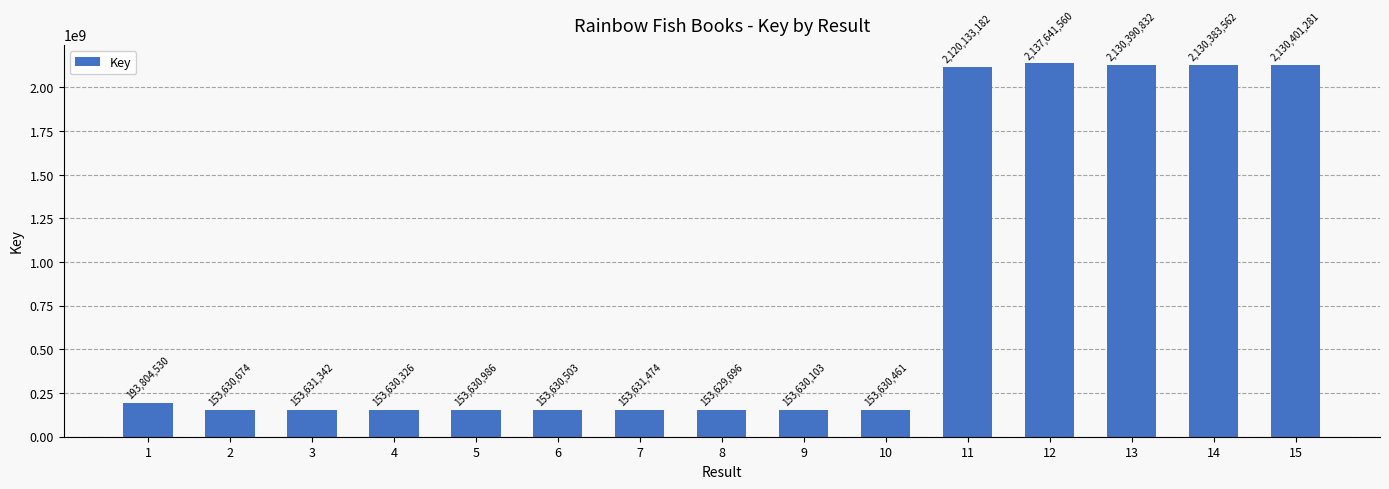

True or false: the data shows 153631474 at 7.

True